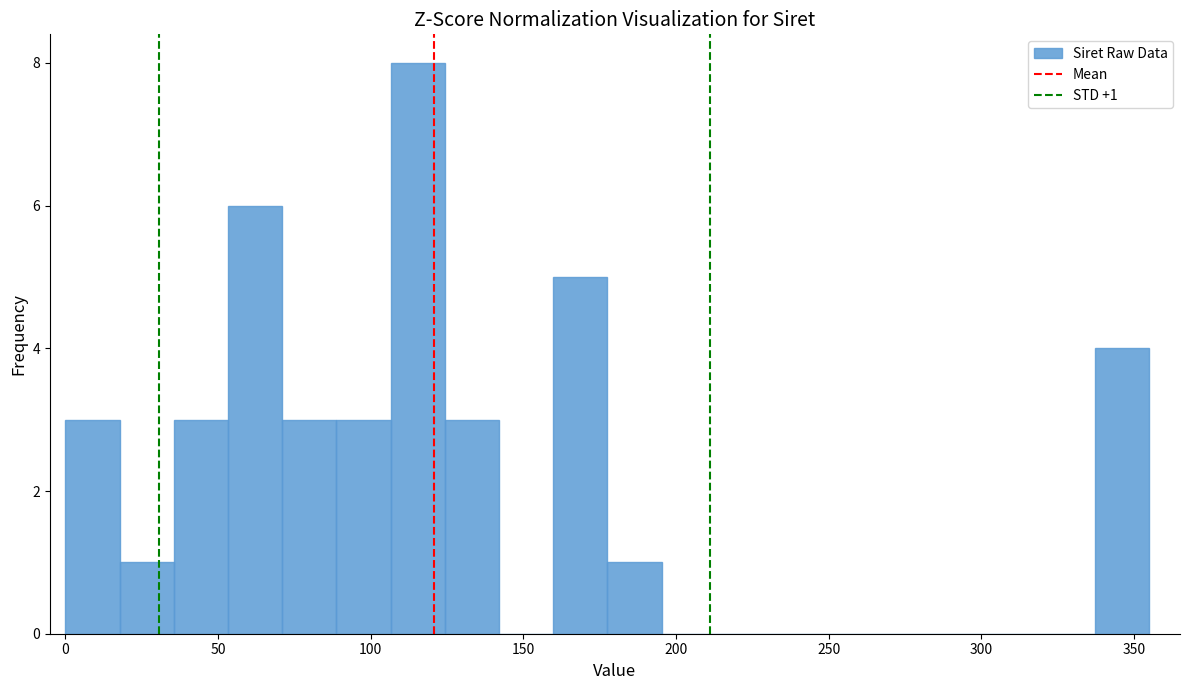

Around what value on the x-axis is the tallest bar? Give the approximate position of its centre, as read against the axis.

115